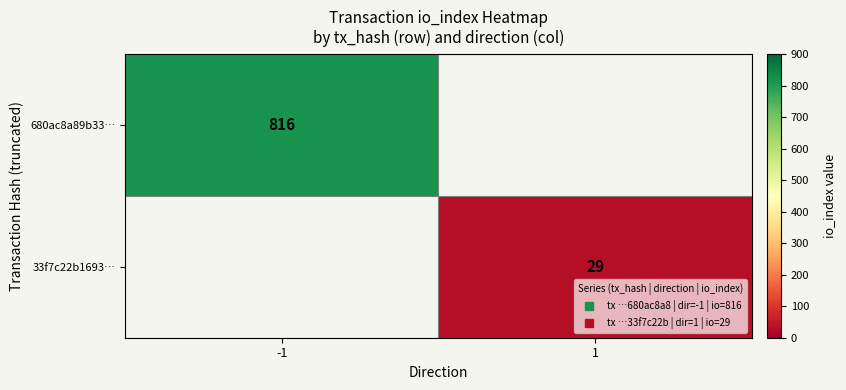

True or false: 680ac8a89b33… has a value of 816.0 at -1.

True